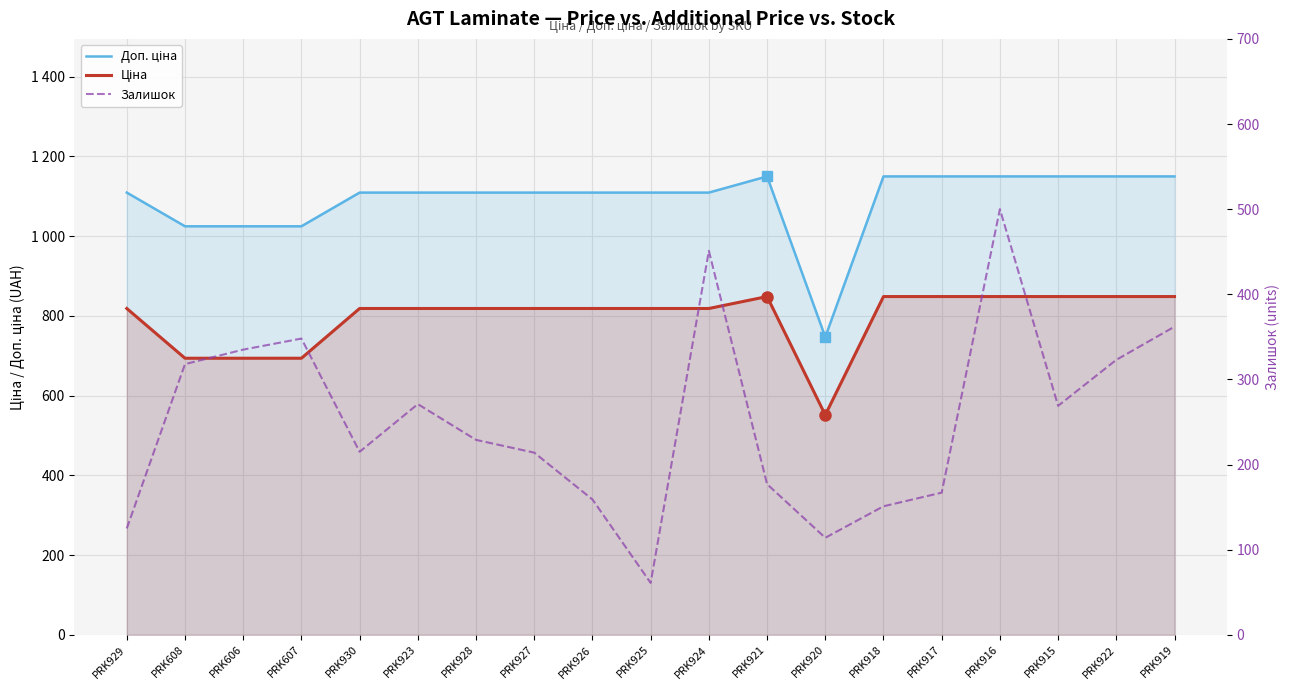

Which series has the largest total across all categories?

Доп. ціна